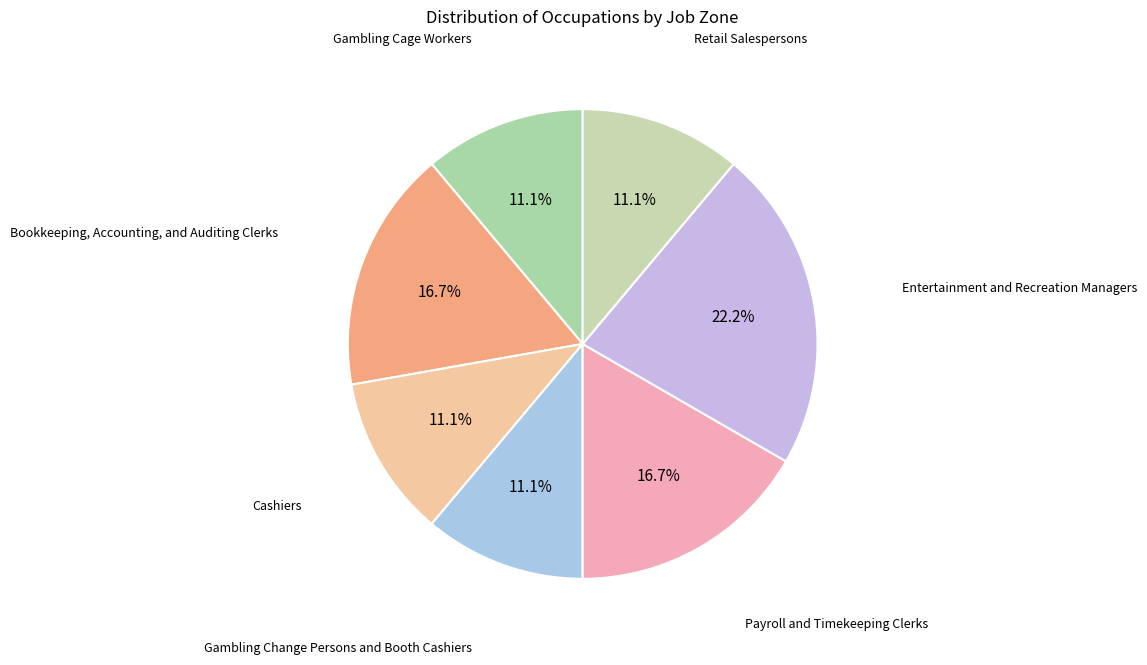

Which category has the smallest portion of the pie?

Gambling Cage Workers